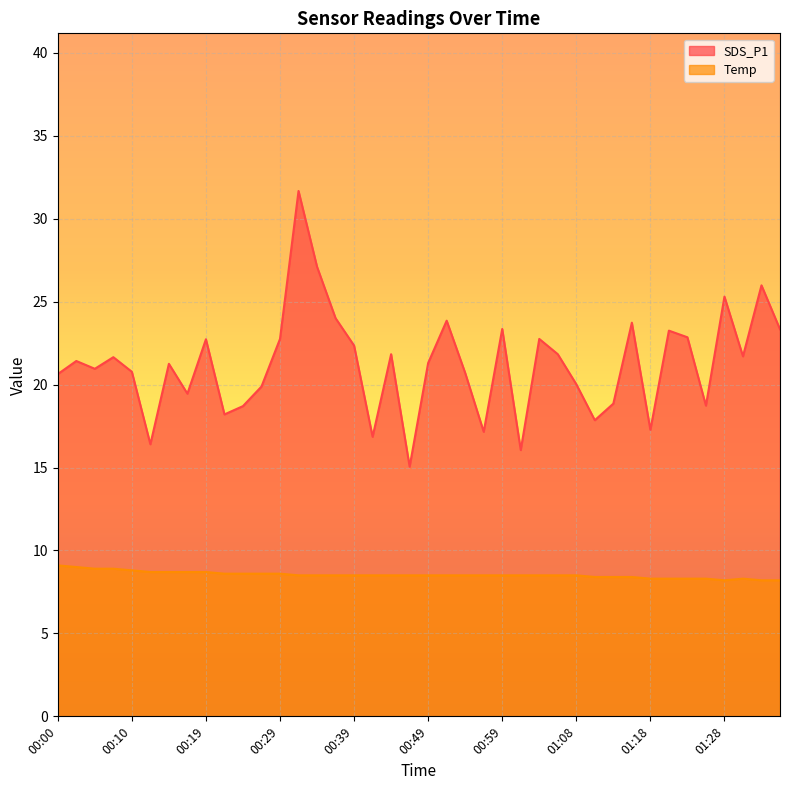

List the series in order of their overall mean, highest first.

SDS_P1, Temp